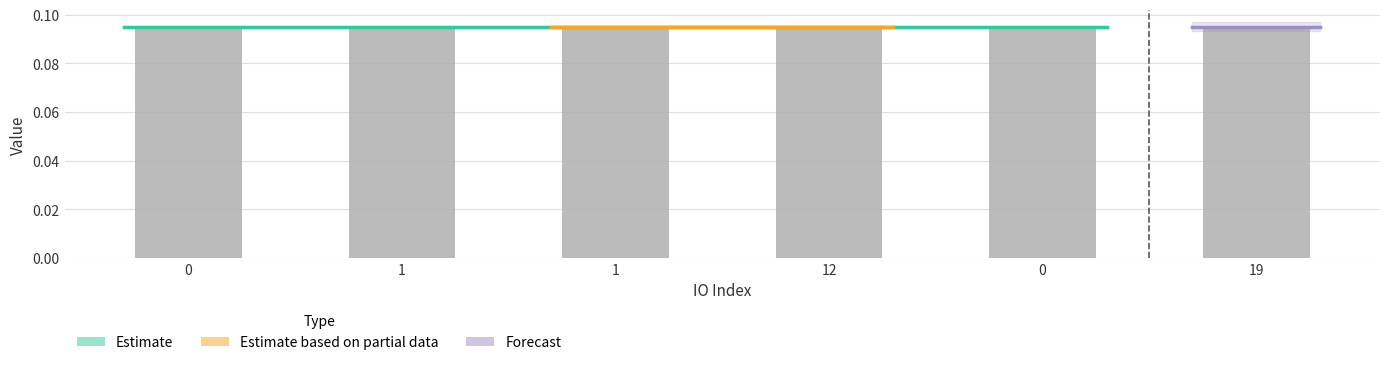

Rank the categories by value from highest to lowest.

0, 1, 0, 19, 1, 12